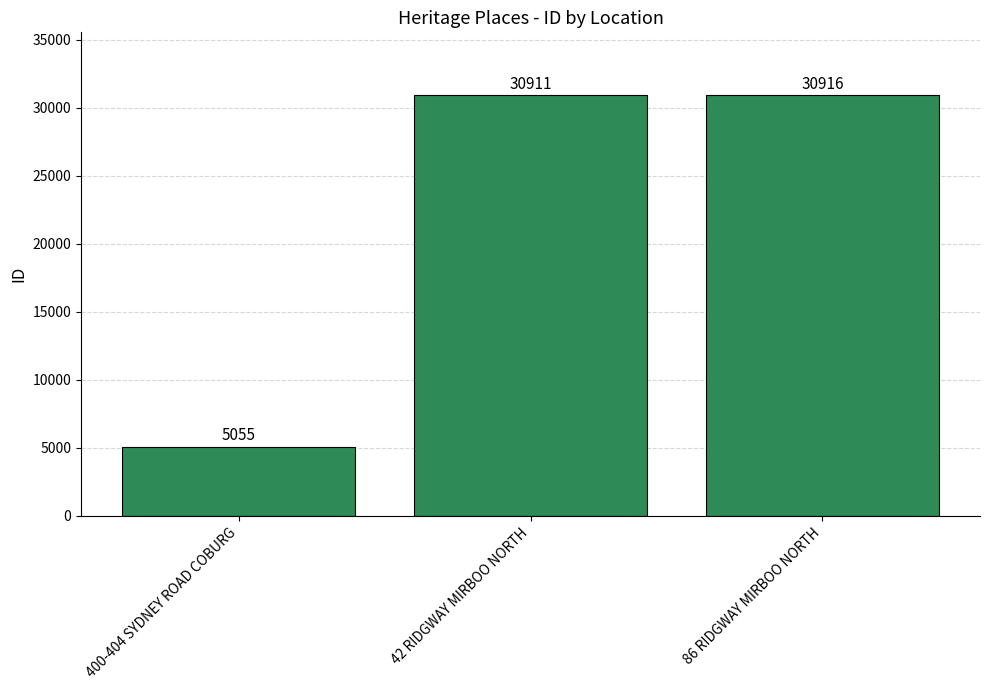

Which has a higher value, 42 RIDGWAY MIRBOO NORTH or 86 RIDGWAY MIRBOO NORTH?

86 RIDGWAY MIRBOO NORTH